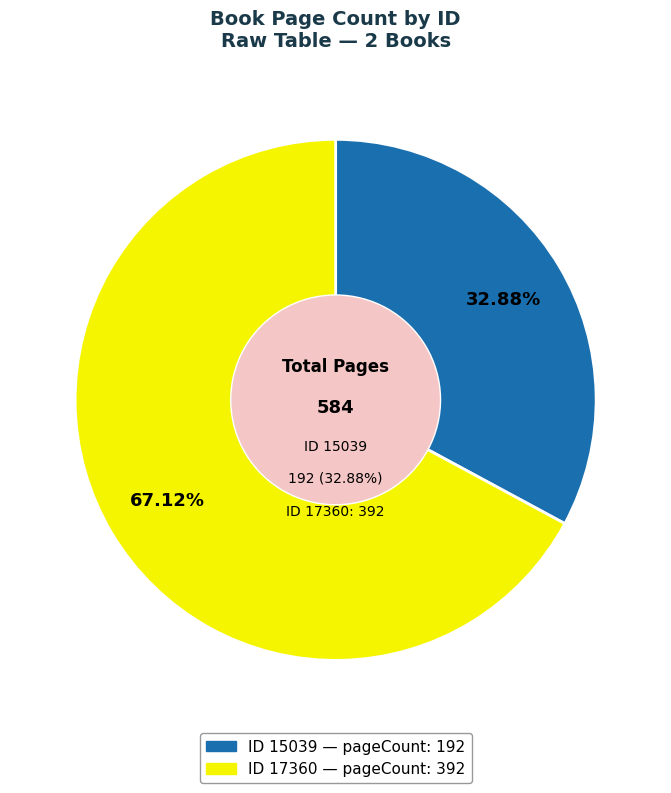

Combined, do 17360 and 15039 account for over 50%?

Yes